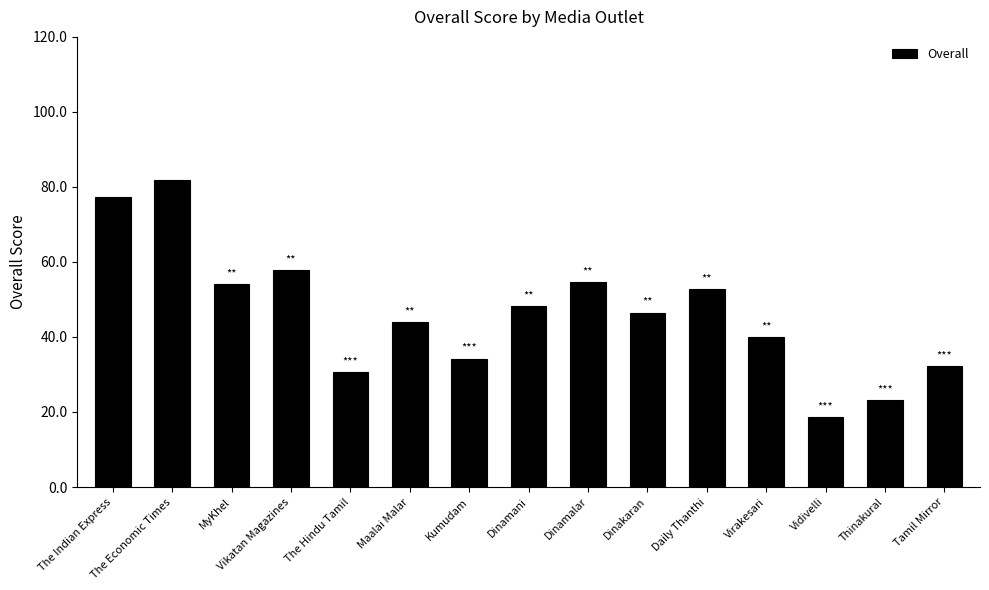

At which label is the value closest to 50?

Dinamani